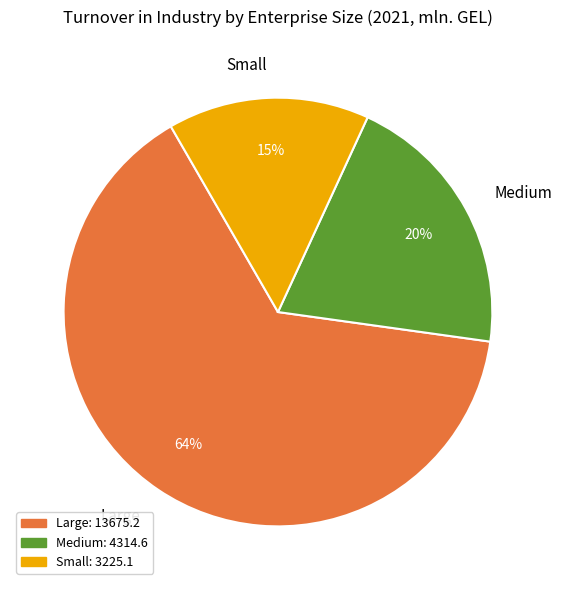

True or false: Small accounts for 28% of the total.

False